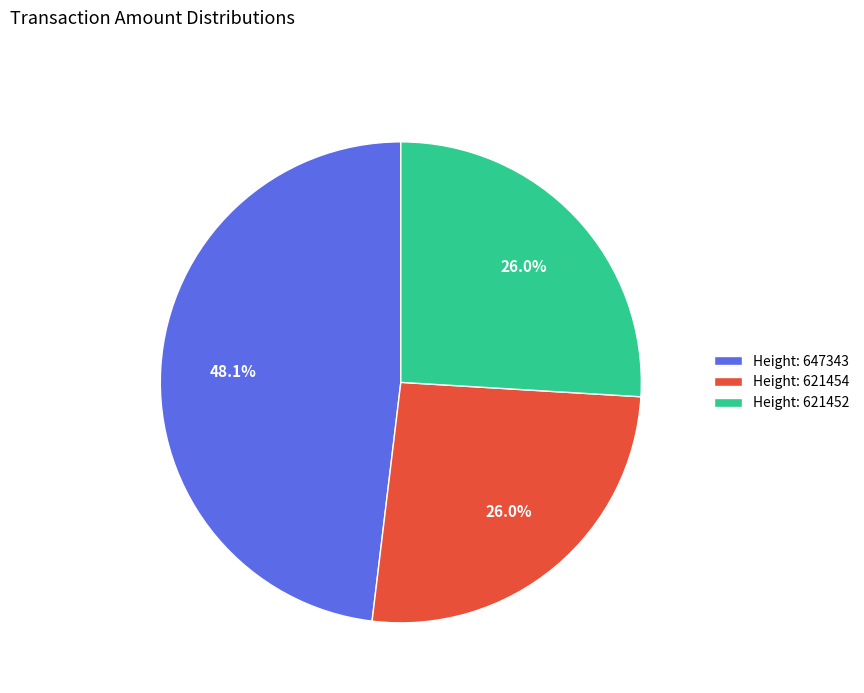

Between Height: 647343 and Height: 621454, which is larger?

Height: 647343